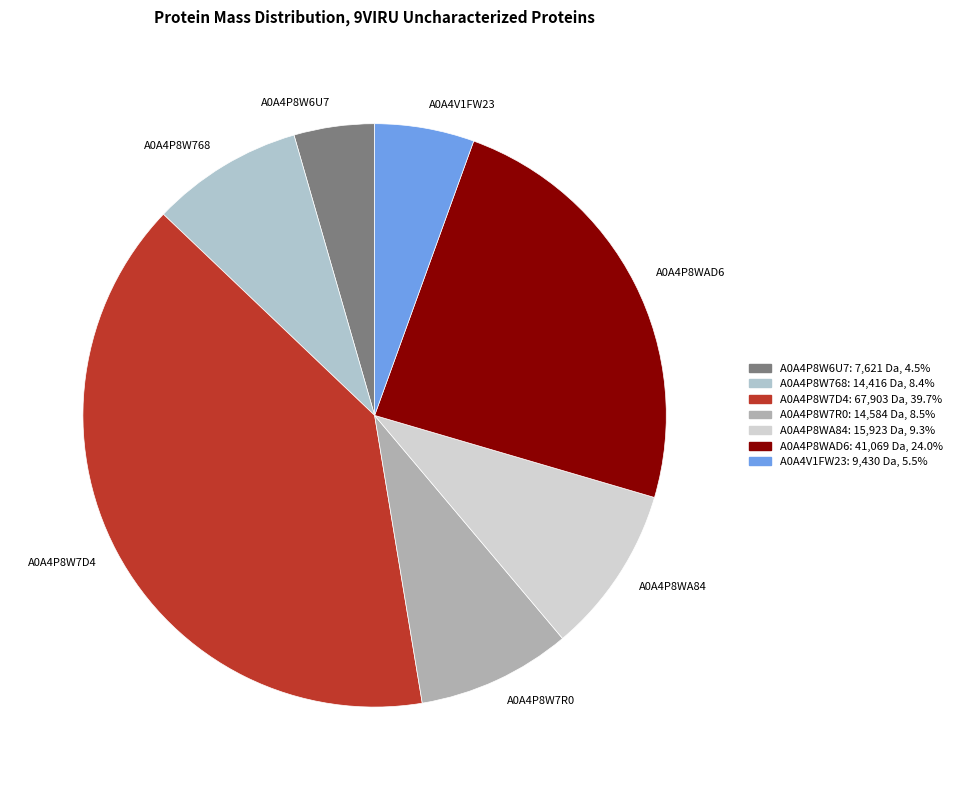

Does A0A4P8W7R0 represent more than half of the total?

No